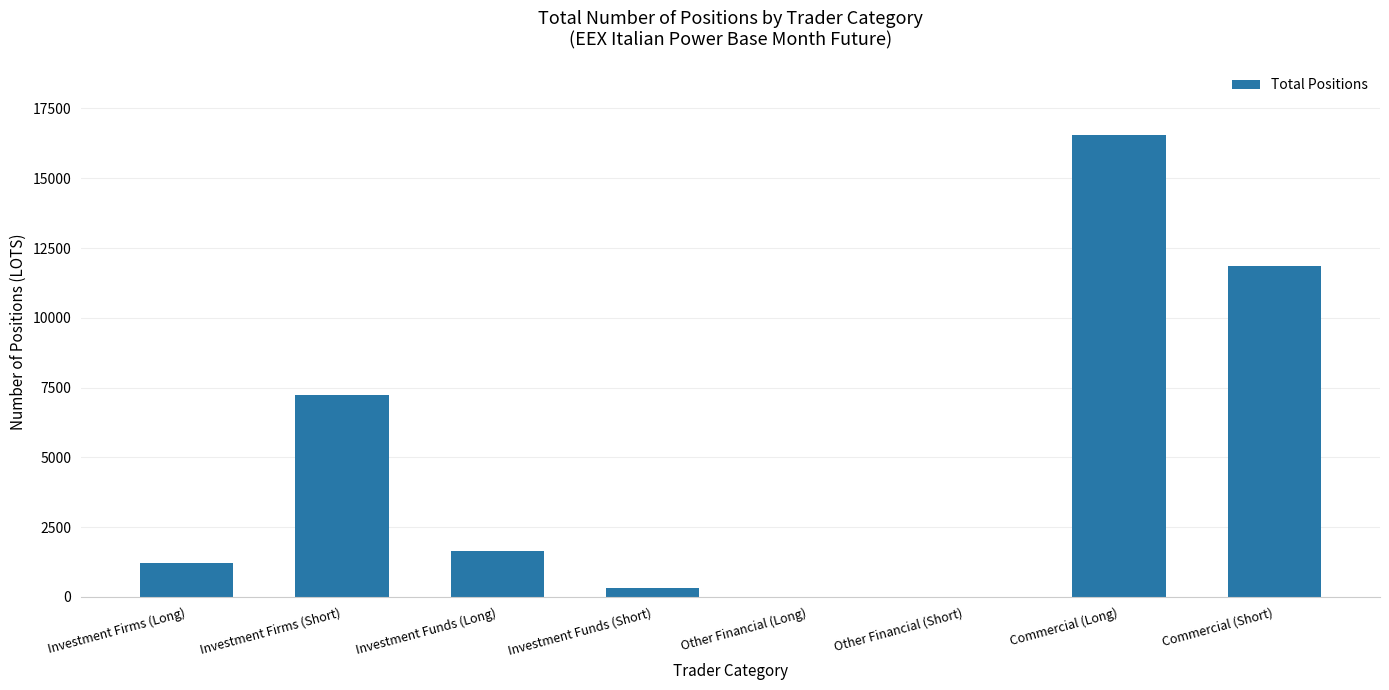

What is the average value?

4850